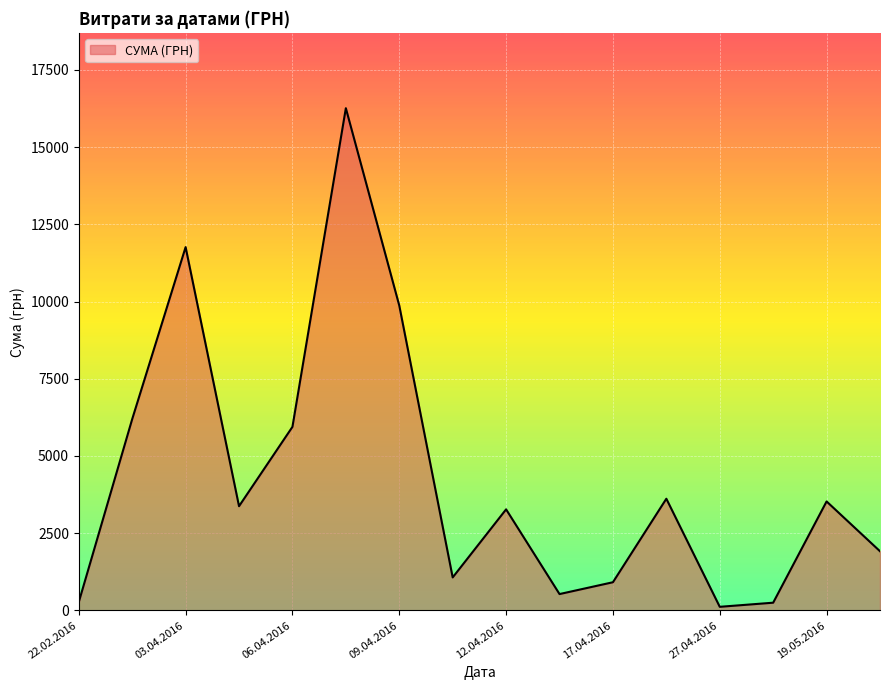

How many interior local valleys (lower than both neighbors) does the data have?

4